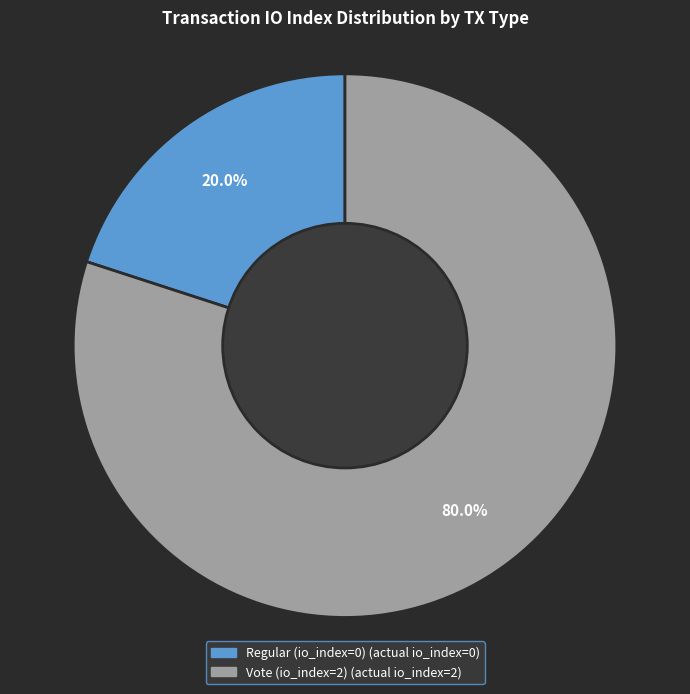

To the nearest percent, what is the combined percentage of Regular (io_index=0) and Vote (io_index=2)?

100%